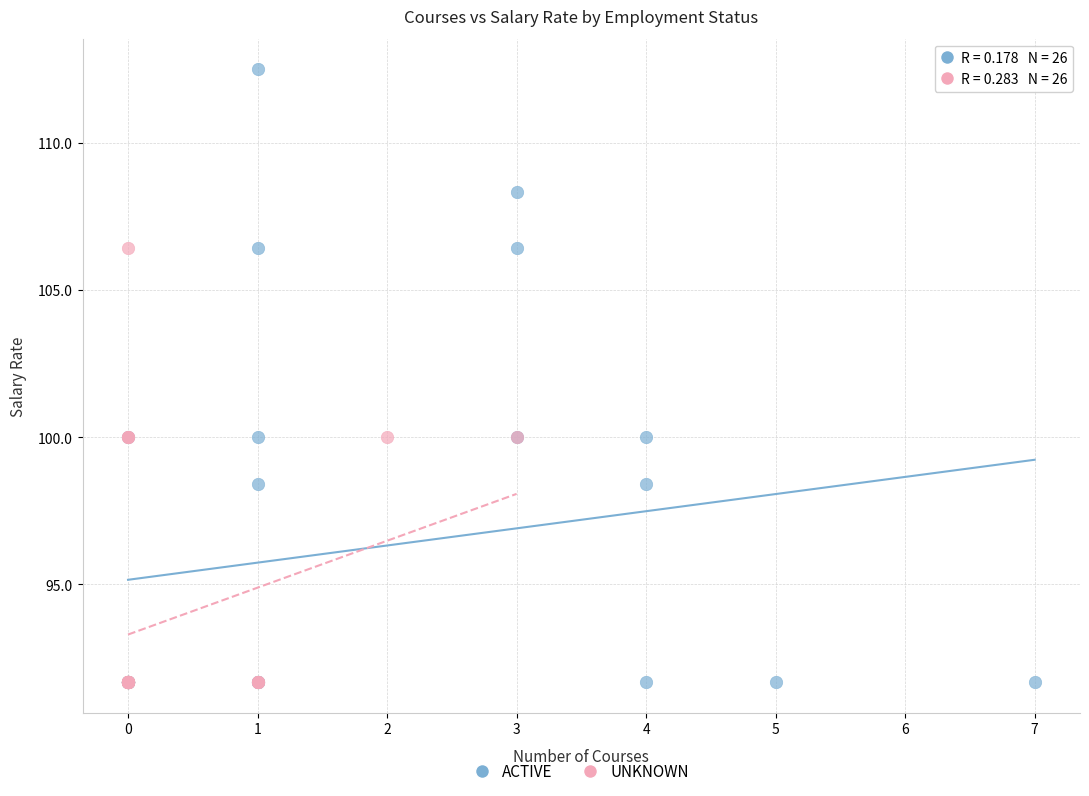

Which series reaches the maximum Y coordinate?

ACTIVE